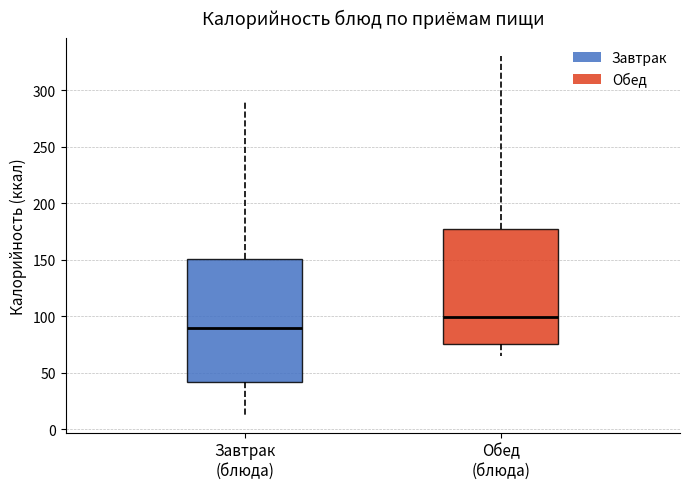

Which box has the highest median line?

Обед (блюда)